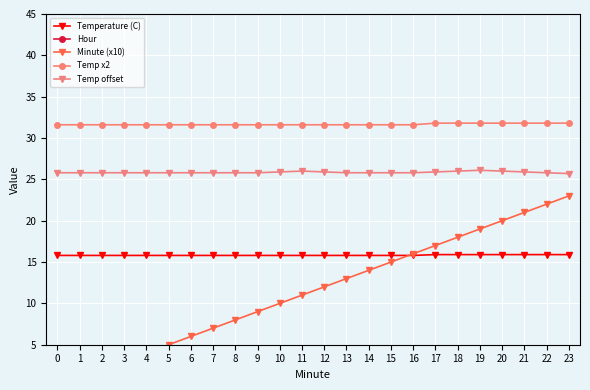

Reading left to right, what are all the values shown in this chart?

Temperature (C): 15.8	15.8	15.8	15.8	15.8	15.8	15.8	15.8	15.8	15.8	15.8	15.8	15.8	15.8	15.8	15.8	15.8	15.9	15.9	15.9	15.9	15.9	15.9	15.9
Hour: 0.0	0.0	0.0	0.0	0.0	0.0	0.0	0.0	0.0	0.0	0.0	0.0	0.0	0.0	0.0	0.0	0.0	0.0	0.0	0.0	0.0	0.0	0.0	0.0
Minute (x10): 0.0	1.0	2.0	3.0	4.0	5.0	6.0	7.0	8.0	9.0	10.0	11.0	12.0	13.0	14.0	15.0	16.0	17.0	18.0	19.0	20.0	21.0	22.0	23.0
Temp x2: 31.6	31.6	31.6	31.6	31.6	31.6	31.6	31.6	31.6	31.6	31.6	31.6	31.6	31.6	31.6	31.6	31.6	31.8	31.8	31.8	31.8	31.8	31.8	31.8
Temp offset: 25.8	25.8	25.8	25.8	25.8	25.8	25.8	25.8	25.8	25.8	25.9	26.0	25.9	25.8	25.8	25.8	25.8	25.9	26.0	26.1	26.0	25.9	25.8	25.7